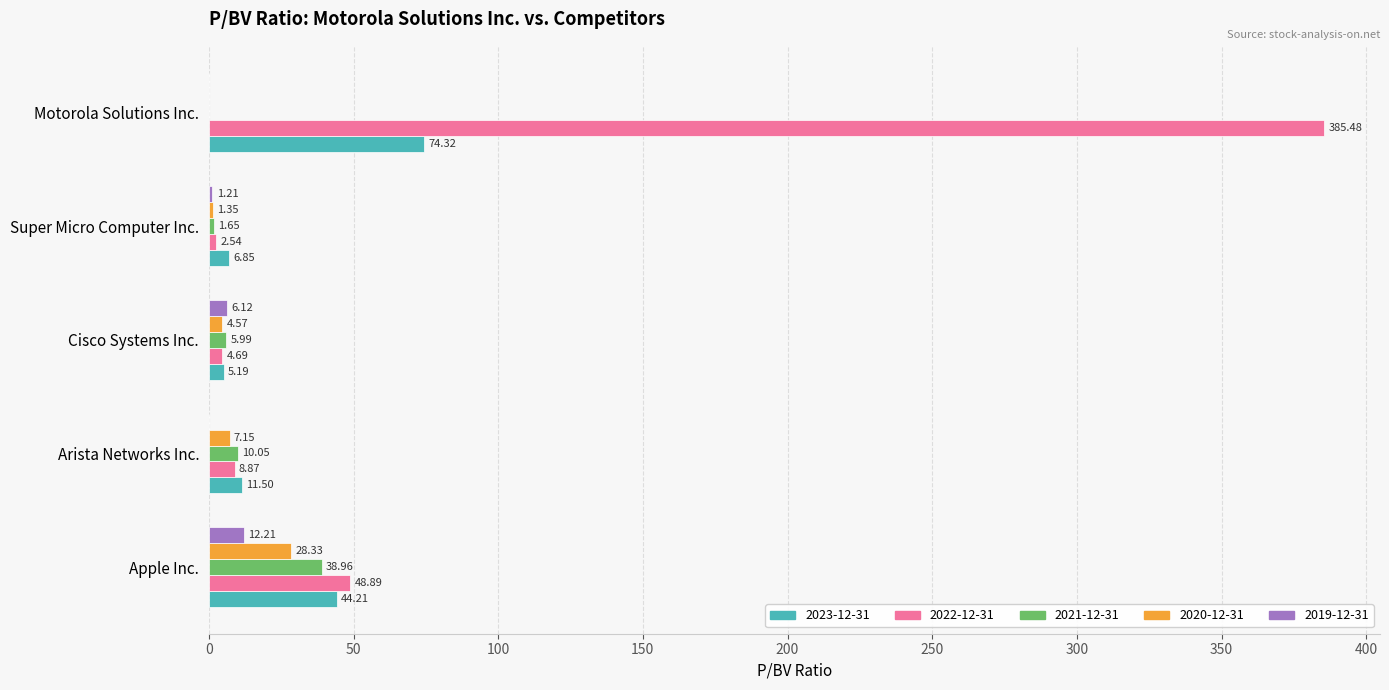

Is the value of 2022-12-31 at Arista Networks Inc. greater than the value of 2019-12-31 at Motorola Solutions Inc.?

Yes